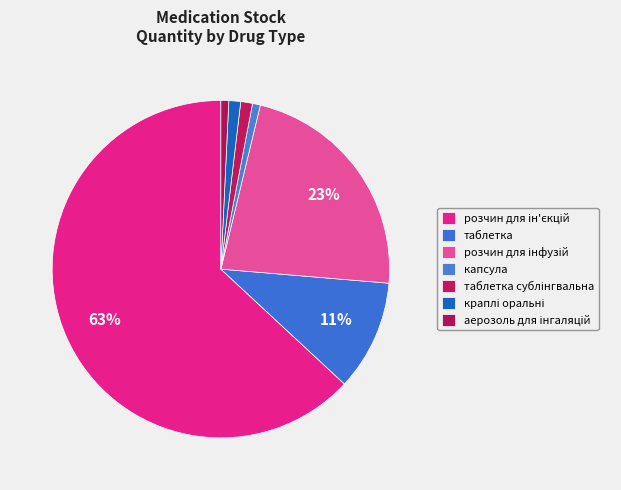

How many segments does this pie chart have?

7